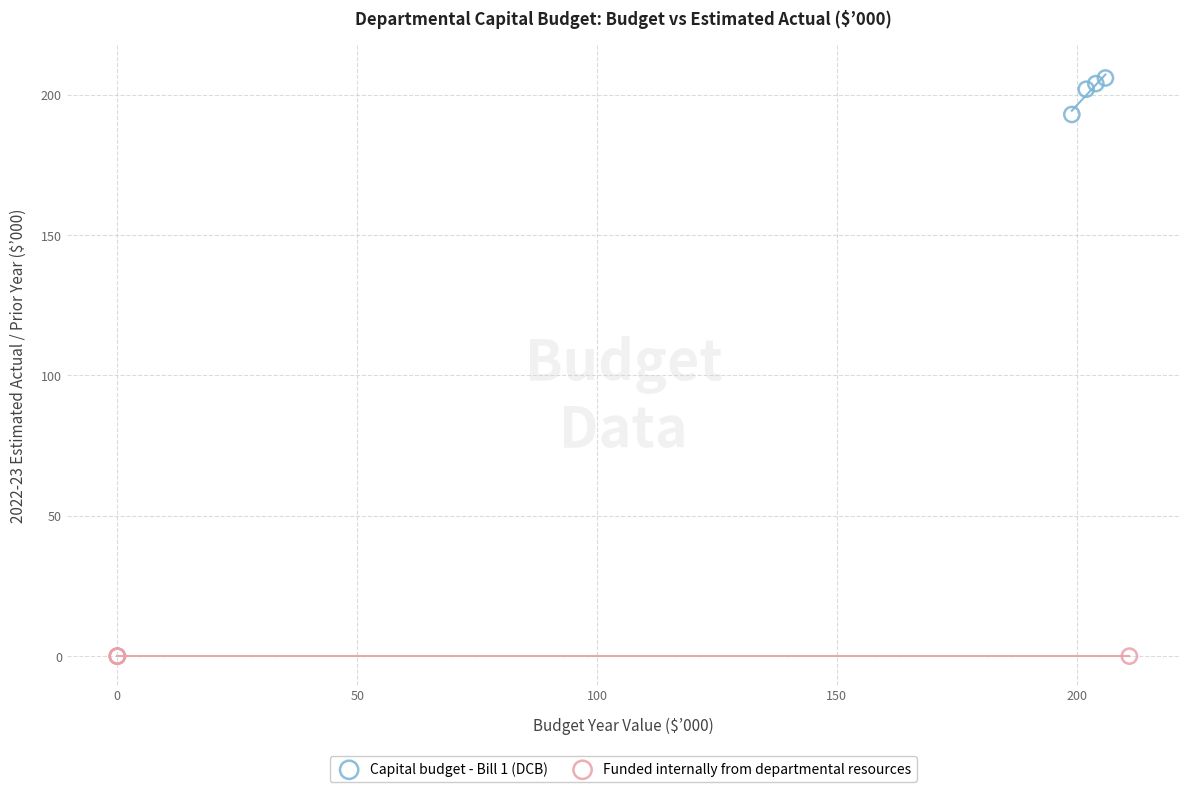

Which series contains the highest Y value?

Capital budget - Bill 1 (DCB)